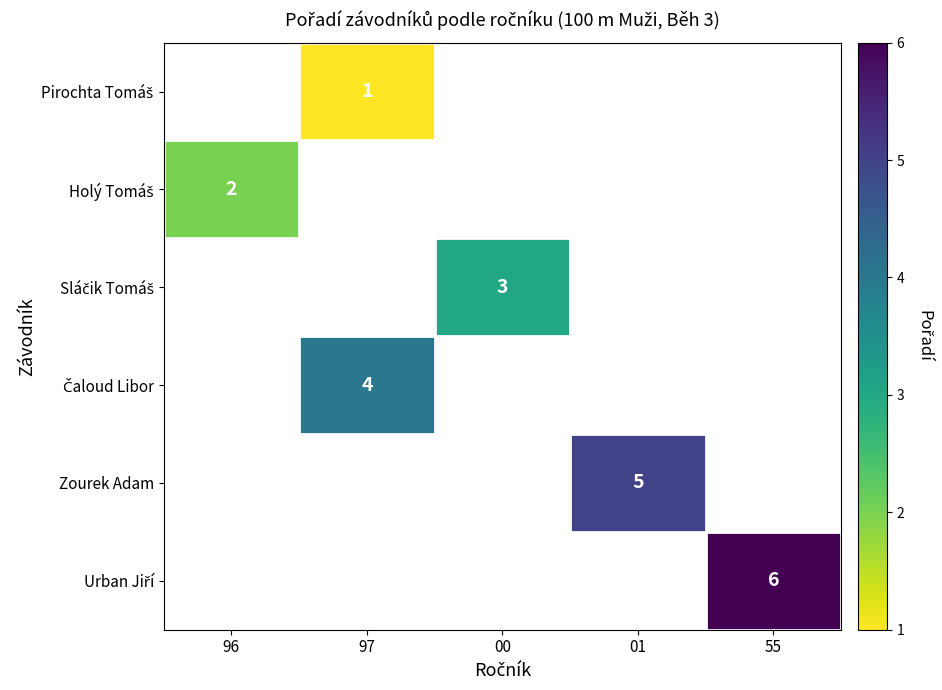

What is the greatest value displayed?

6.0